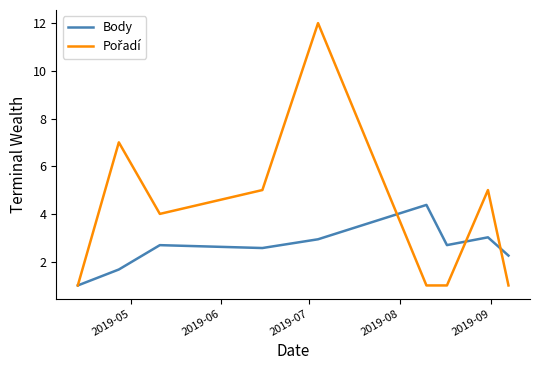

How many series are shown in this chart?

2